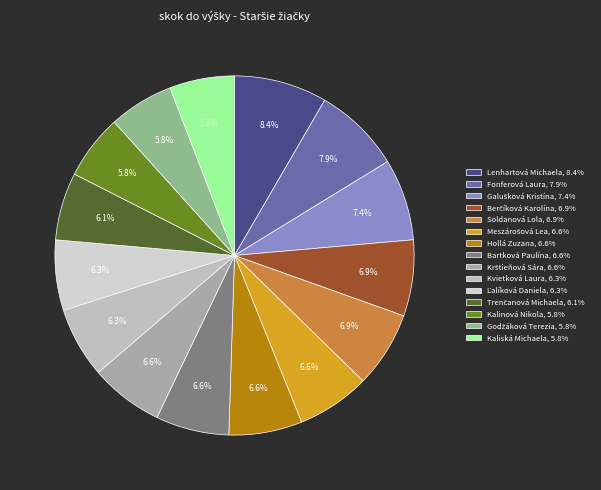

Count the number of slices in the pie.

15